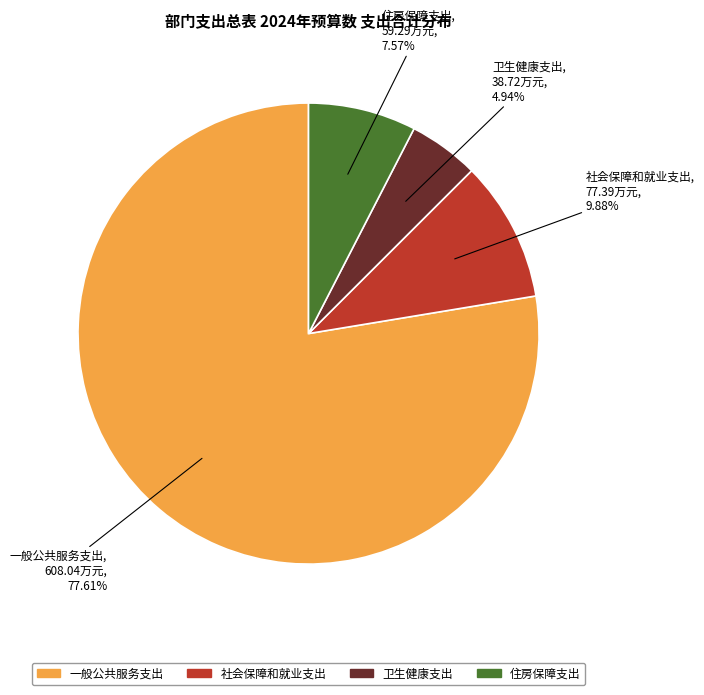

True or false: 住房保障支出 accounts for 21% of the total.

False